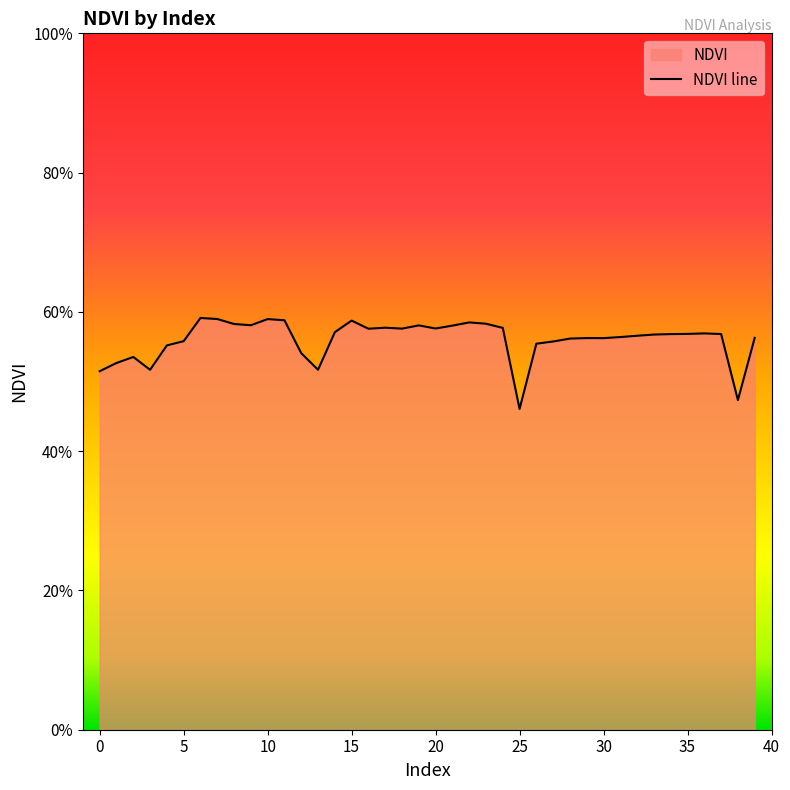

What is the greatest value displayed?

0.6